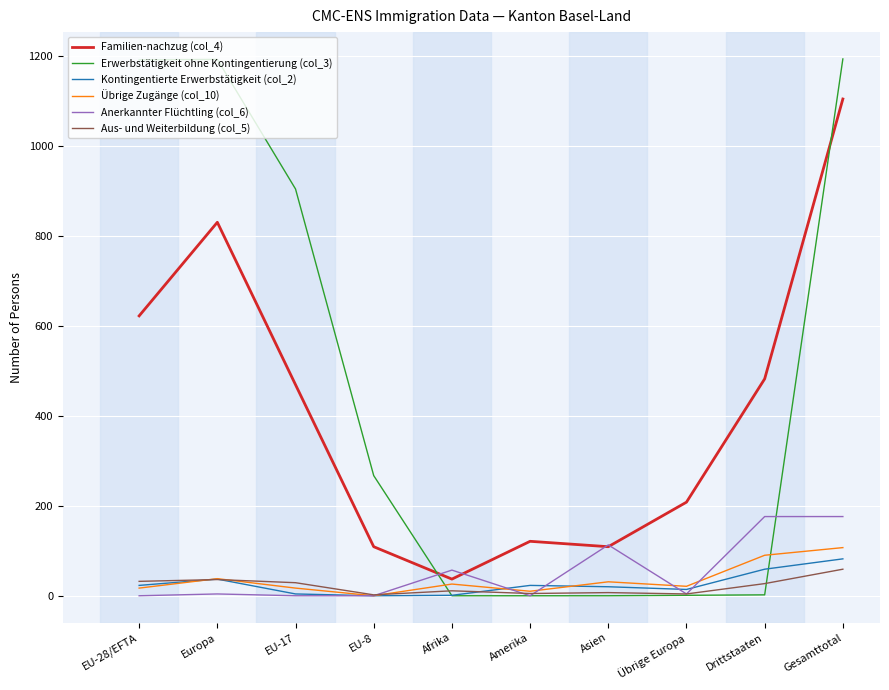

Count the number of categories in the chart.

10